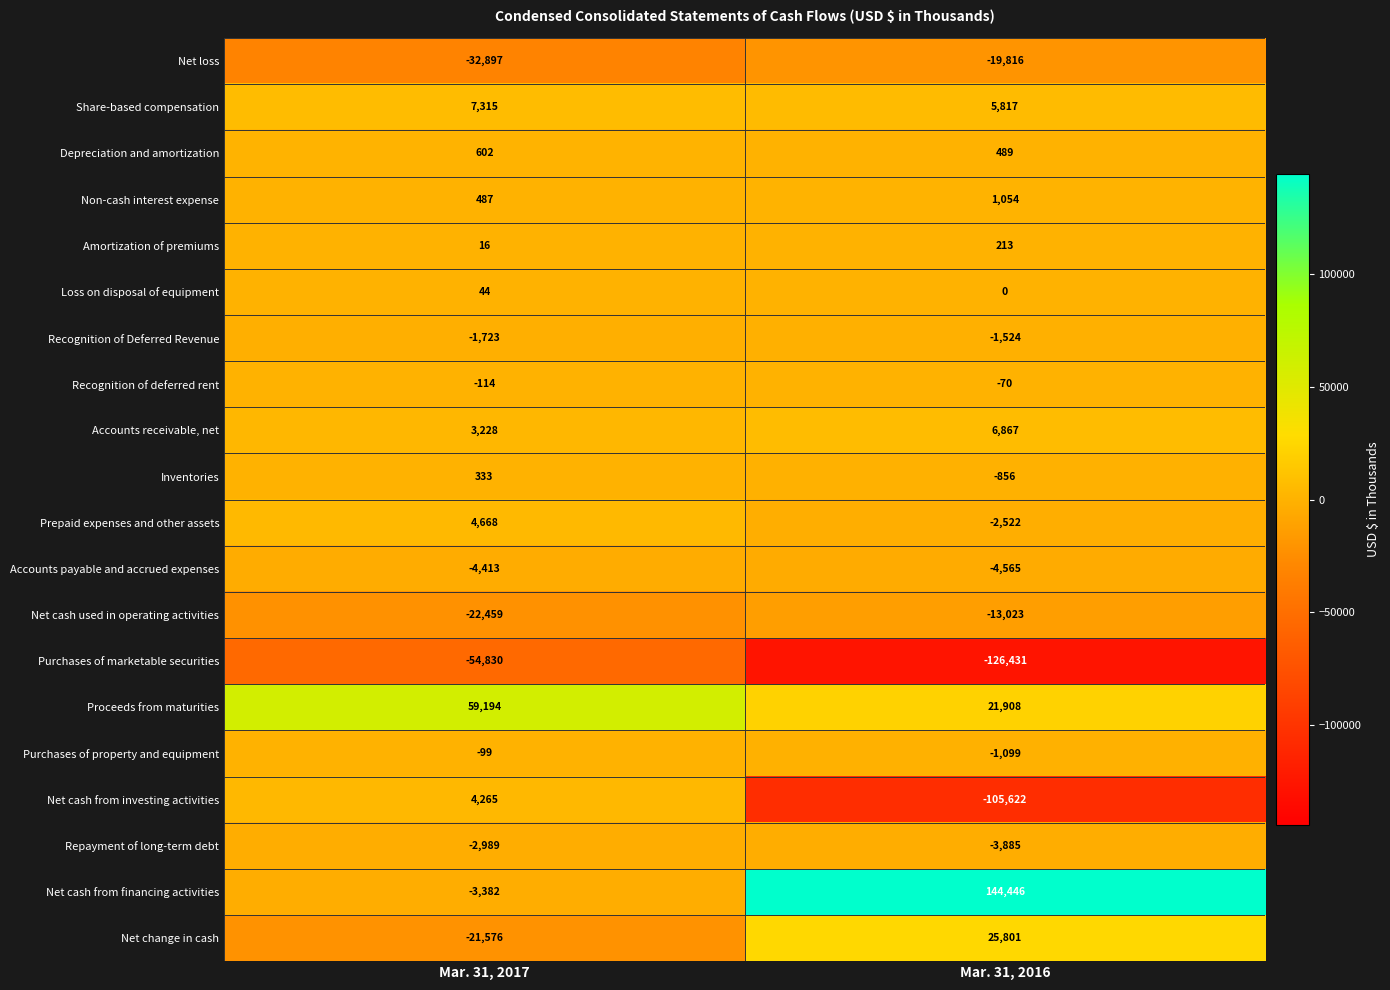

What is the difference between the Net loss values at Mar. 31, 2016 and Mar. 31, 2017?

13081